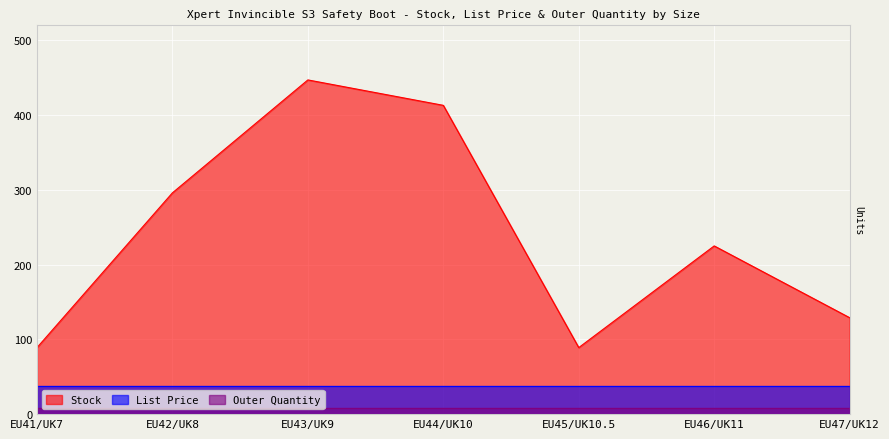

How many lines are shown in the chart?

3